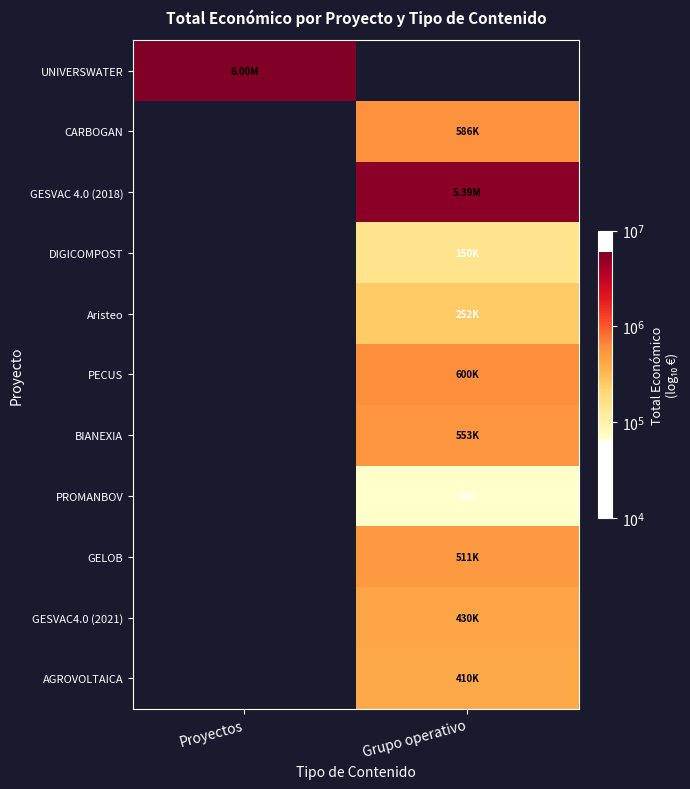

Where is UNIVERSWATER nearest to the value 6?

Proyectos